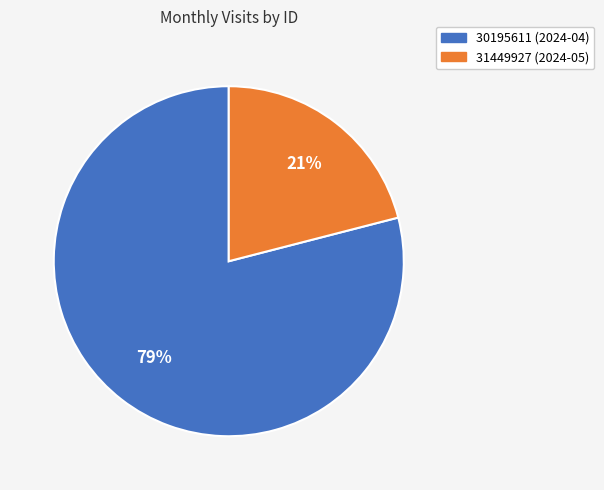

Is it true that 31449927 (2024-05) is 29% of the pie?

False